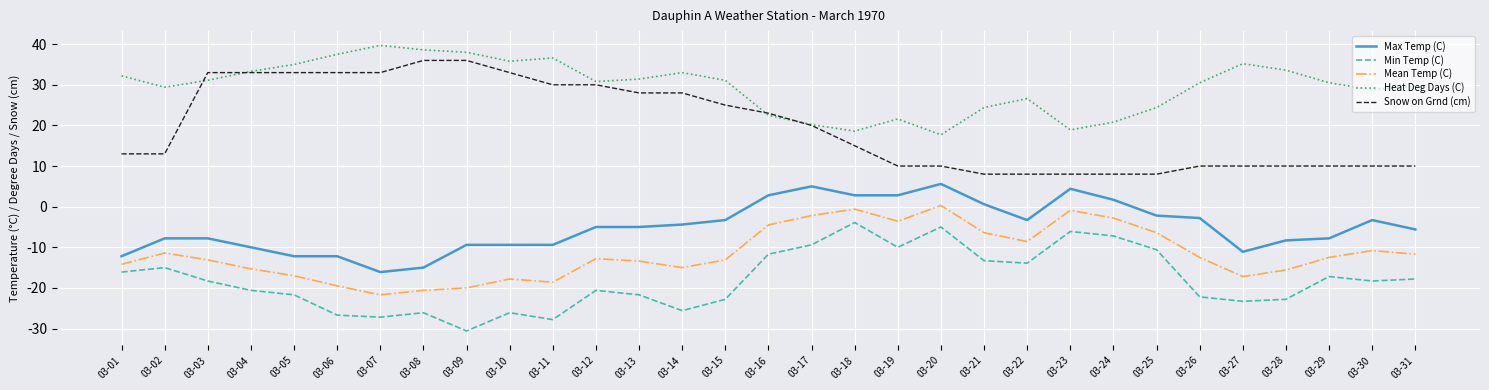

Where is the first local minimum for Heat Deg Days (C)?

03-02